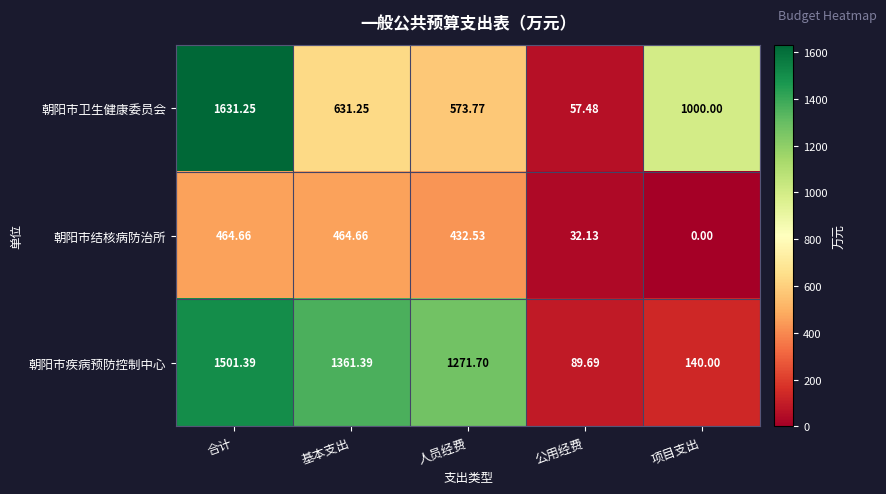

Which series has the widest spread of values?

朝阳市卫生健康委员会